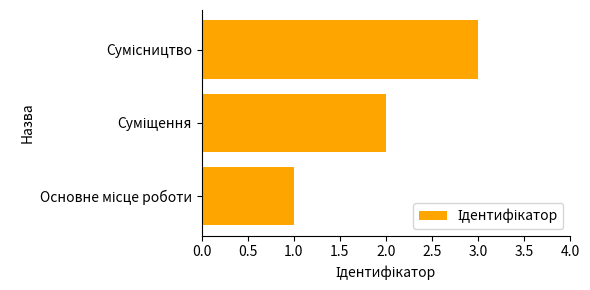

What is the greatest value displayed?

3